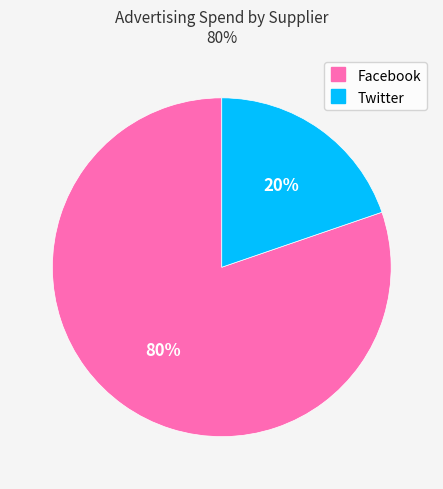

How many slices are in this pie chart?

2